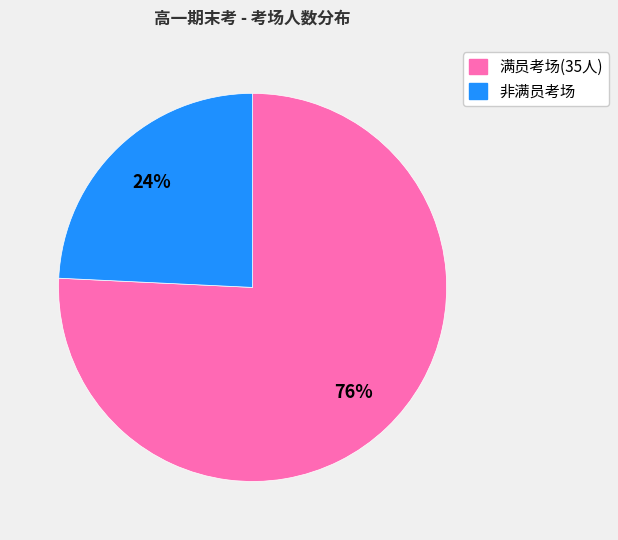

Is there a majority slice in this chart?

Yes